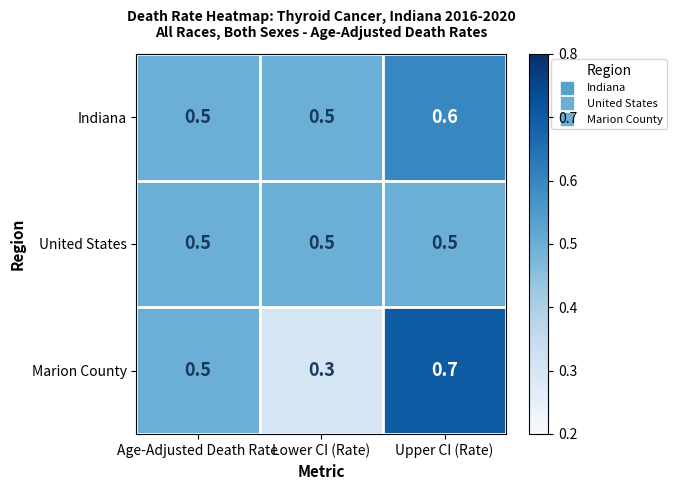

What is the total value across all series at Age-Adjusted Death Rate?

1.5